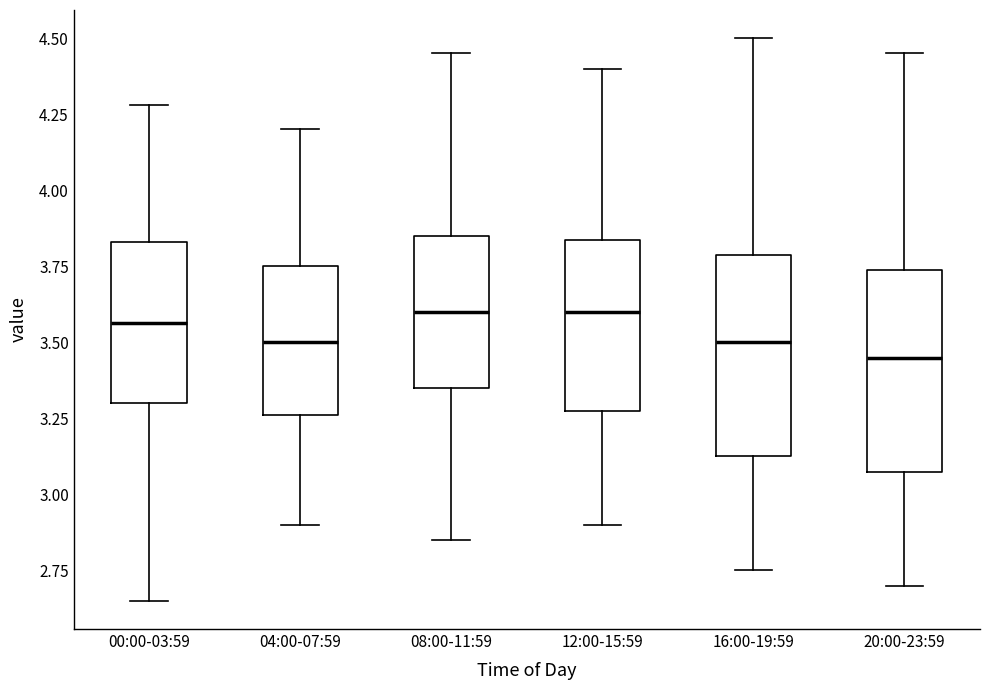

Reading left to right, transcribe this box plot: for each box, give where its median line is, the range the box spans, and where its two whiskers end, as read against the y-axis. The values are not printed on the chart, so give them approximately, as read against the axis.

00:00-03:59: median 3.55, box 3.30 to 3.85, whiskers 2.65 to 4.30
04:00-07:59: median 3.50, box 3.25 to 3.75, whiskers 2.90 to 4.20
08:00-11:59: median 3.60, box 3.35 to 3.85, whiskers 2.85 to 4.45
12:00-15:59: median 3.60, box 3.30 to 3.85, whiskers 2.90 to 4.40
16:00-19:59: median 3.50, box 3.15 to 3.80, whiskers 2.75 to 4.50
20:00-23:59: median 3.45, box 3.10 to 3.75, whiskers 2.70 to 4.45